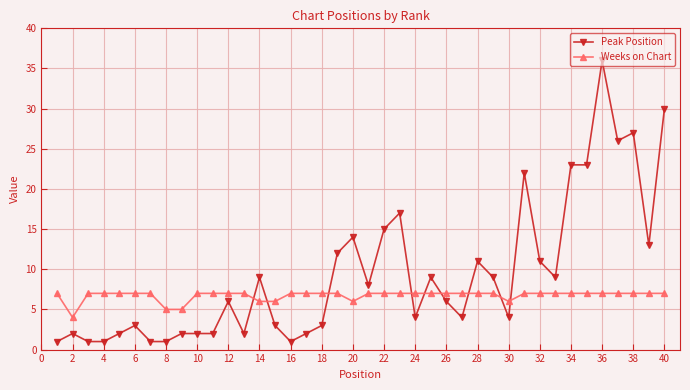

At how many categories does at least one series exceed 10?

14